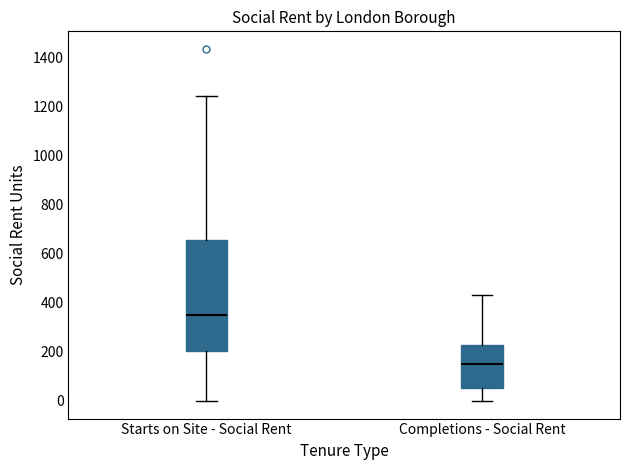

Reading left to right, transcribe this box plot: for each box, give where its median line is, the range the box spans, and where its two whiskers end, as read against the y-axis. The values are not printed on the chart, so give them approximately, as read against the axis.

Starts on Site - Social Rent: median 360, box 200 to 660, whiskers 0 to 1240
Completions - Social Rent: median 140, box 60 to 240, whiskers 0 to 440